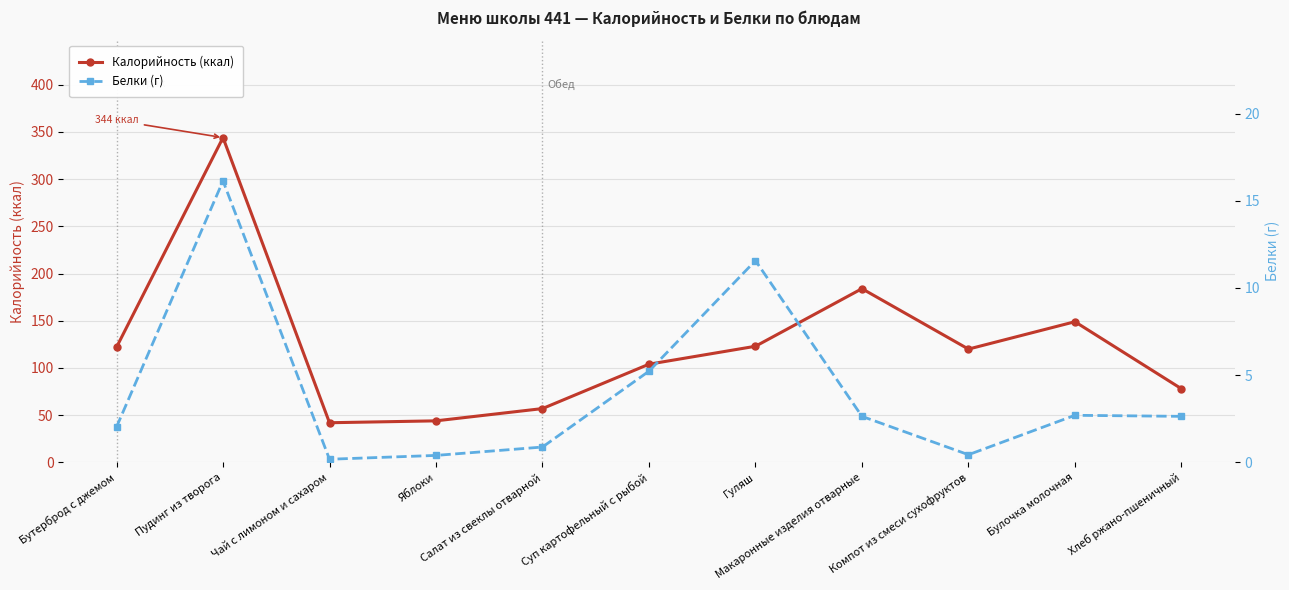

Reading left to right, list all the values displayed in this chart.

Калорийность (ккал): Бутерброд с джемом=122.0	Пудинг из творога=344.0	Чай с лимоном и сахаром=42.0	Яблоки=44.0	Салат из свеклы отварной=57.0	Суп картофельный с рыбой=104.0	Гуляш=123.0	Макаронные изделия отварные=184.0	Компот из смеси сухофруктов=120.0	Булочка молочная=149.0	Хлеб ржано-пшеничный=78.0
Белки (г): Бутерброд с джемом=2.0	Пудинг из творога=16.1	Чай с лимоном и сахаром=0.2	Яблоки=0.4	Салат из свеклы отварной=0.9	Суп картофельный с рыбой=5.2	Гуляш=11.6	Макаронные изделия отварные=2.6	Компот из смеси сухофруктов=0.4	Булочка молочная=2.7	Хлеб ржано-пшеничный=2.6